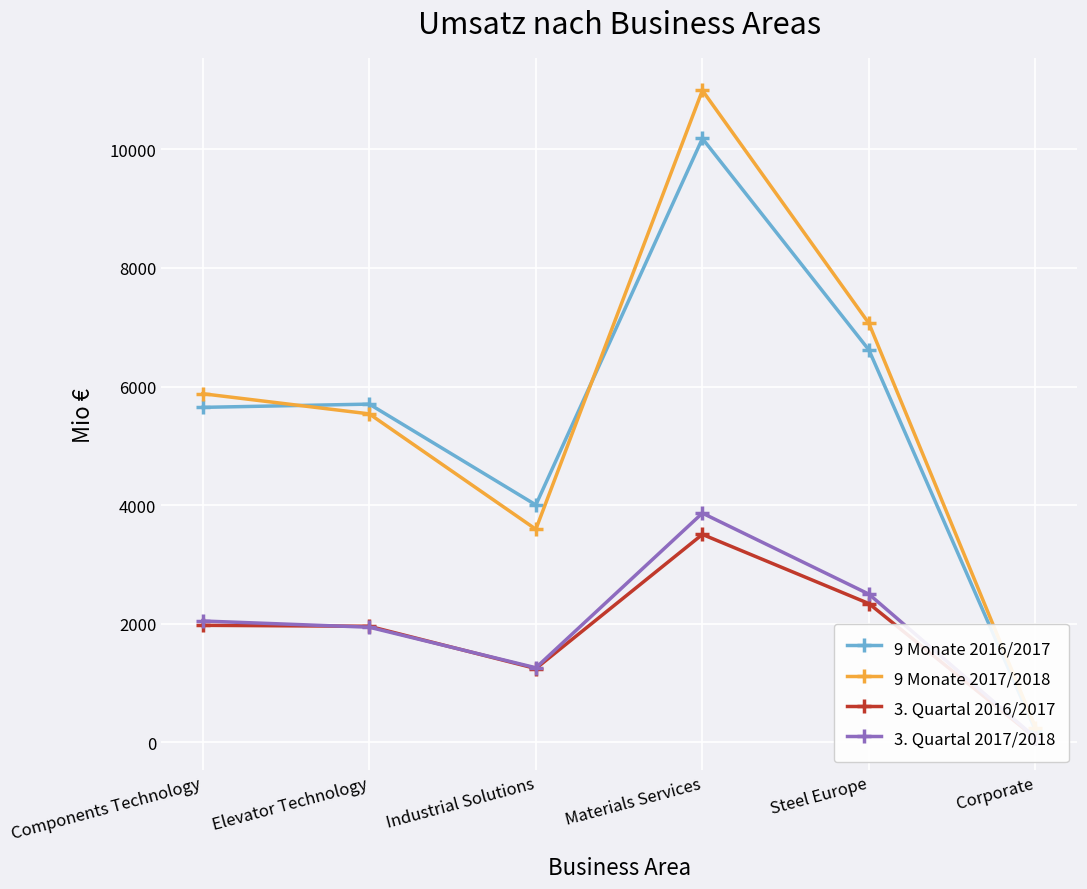

At which category is the sum across all series the highest?

Materials Services